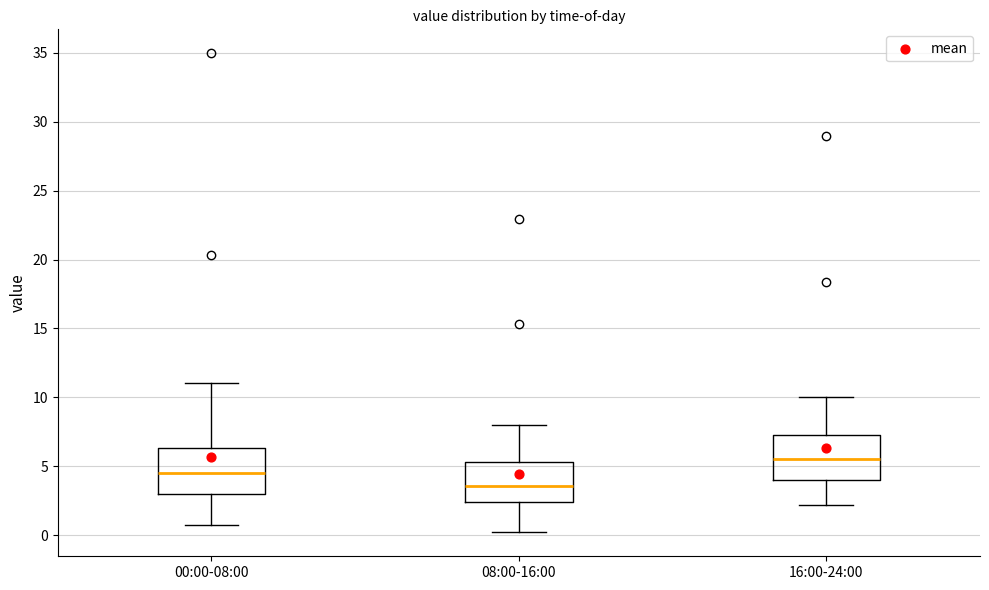

Reading left to right, transcribe this box plot: for each box, give where its median line is, the range the box spans, and where its two whiskers end, as read against the y-axis. The values are not printed on the chart, so give them approximately, as read against the axis.

00:00-08:00: median 4.5, box 3.0 to 6.5, whiskers 1.0 to 11.0
08:00-16:00: median 3.5, box 2.5 to 5.5, whiskers 0.0 to 8.0
16:00-24:00: median 5.5, box 4.0 to 7.5, whiskers 2.0 to 10.0